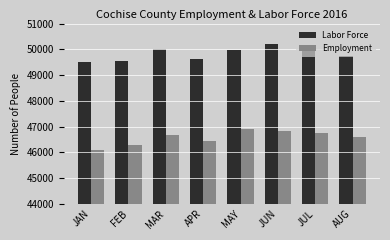

What is the spread (max minus min) of values at AUG?

3149